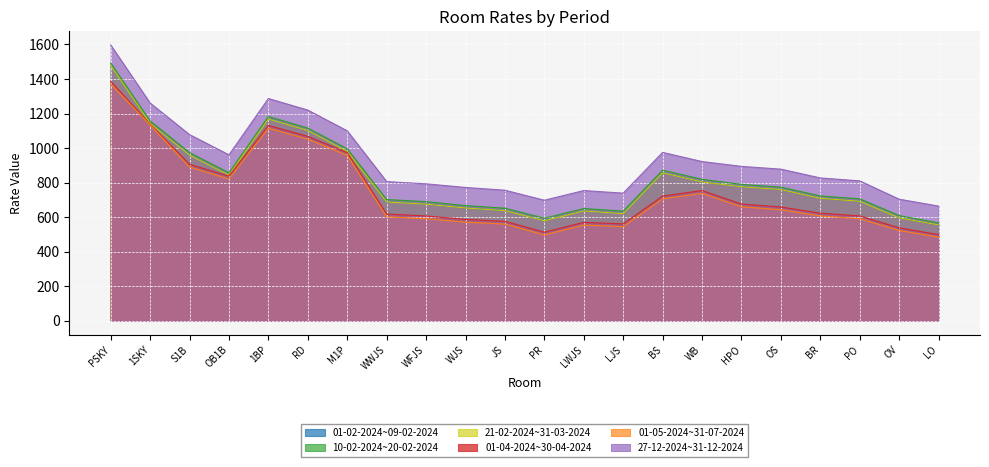

Is it true that 21-02-2024~31-03-2024 equals 688 at WWJS?

True